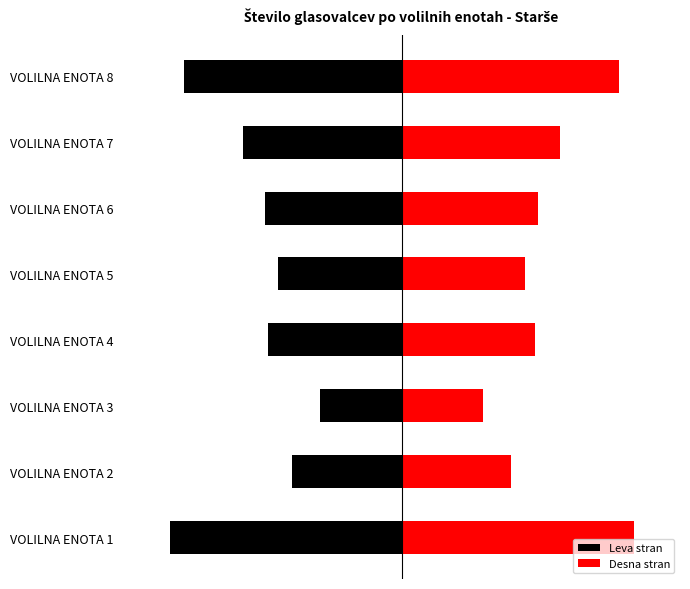

What are all the series names shown in the legend?

Leva stran, Desna stran